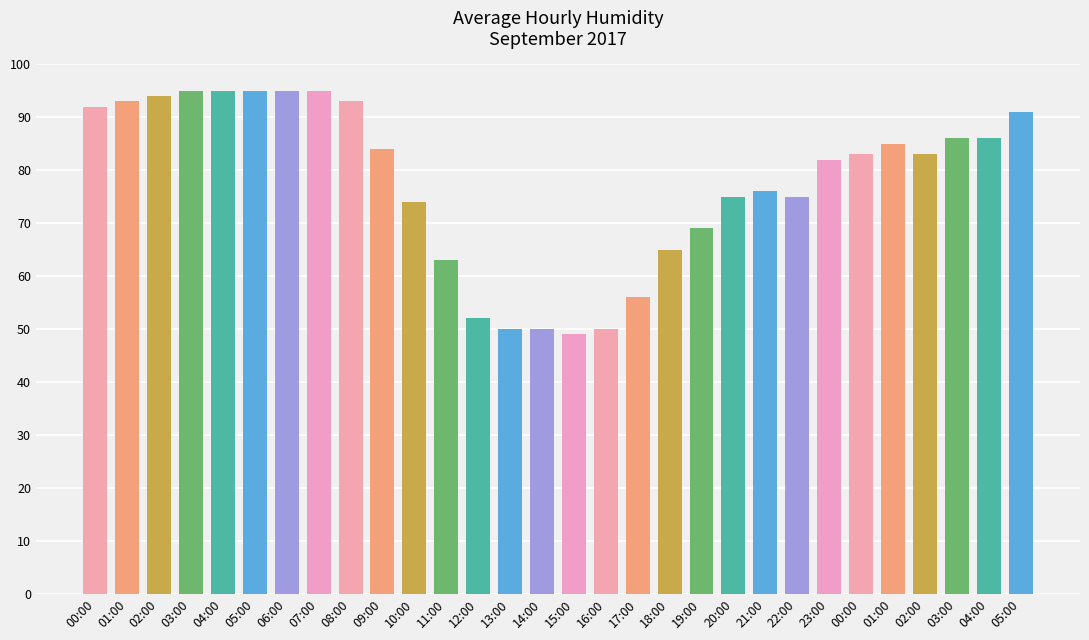

How many categories are shown in the chart?

30